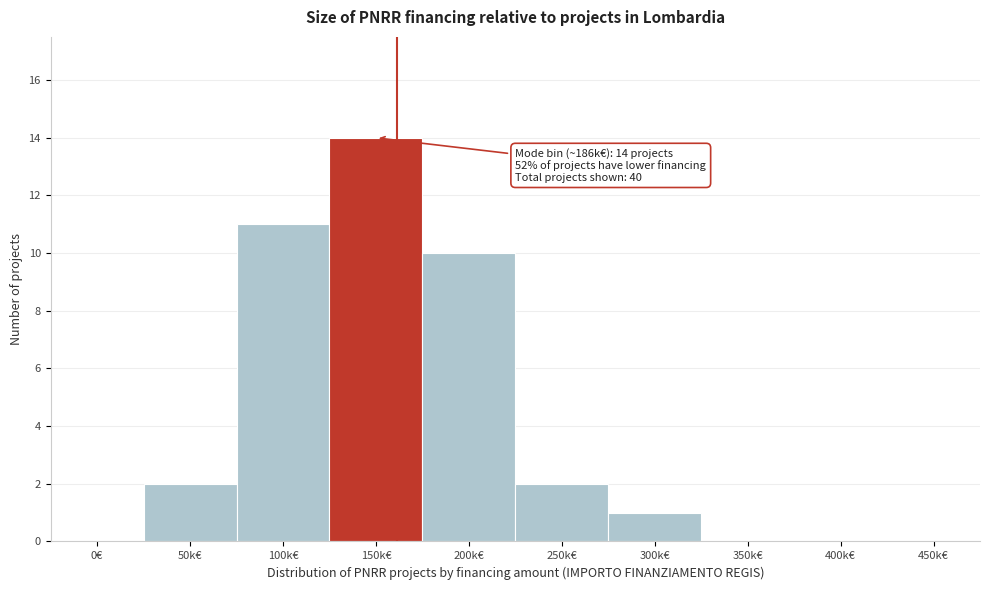

Reading left to right, transcribe all the data shown in this chart.

0€=0	50k€=2	100k€=11	150k€=14	200k€=10	250k€=2	300k€=1	350k€=0	400k€=0	450k€=0